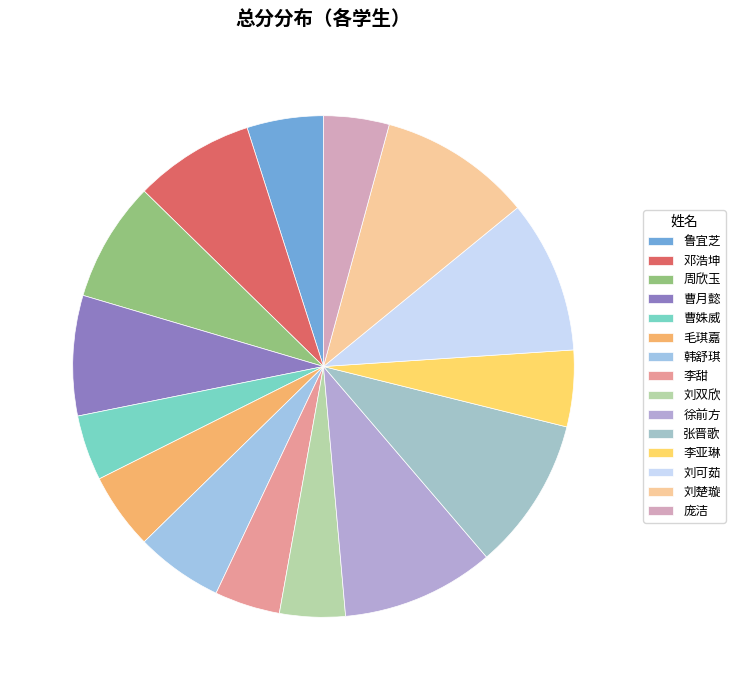

How many segments does this pie chart have?

15